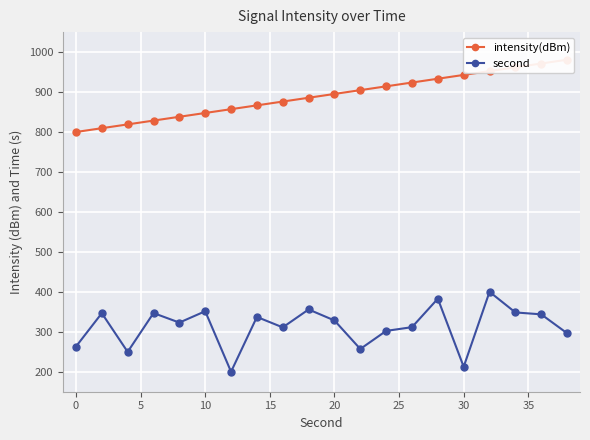

The second series shows 51.0 at 30. True or false?

False